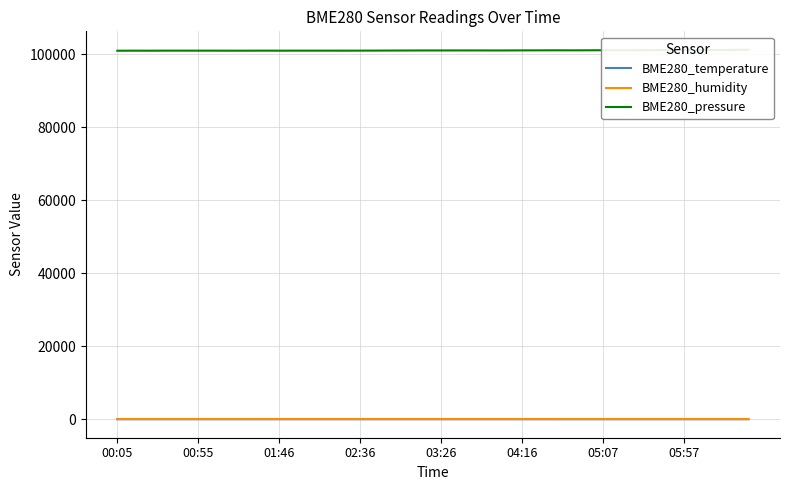

What is the total value across all series at 19?

101124.1